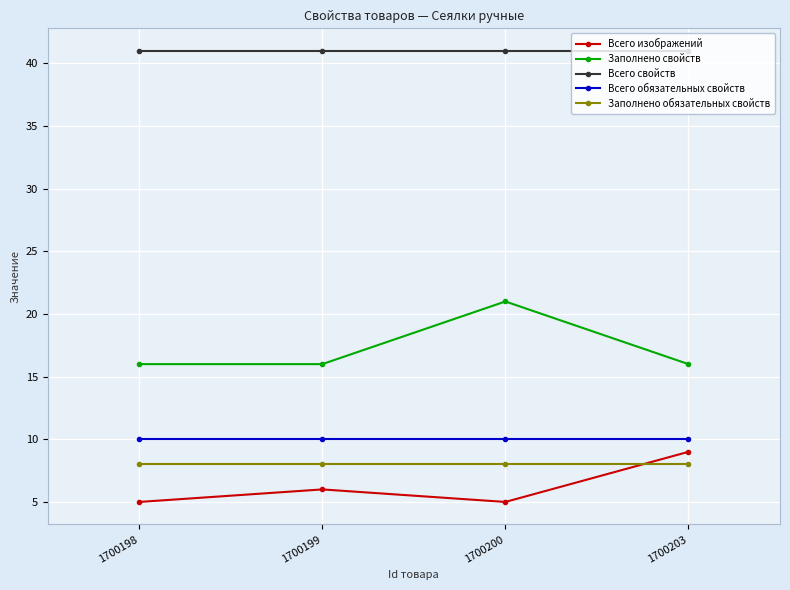

The Всего свойств series shows 41 at 1700199. True or false?

True